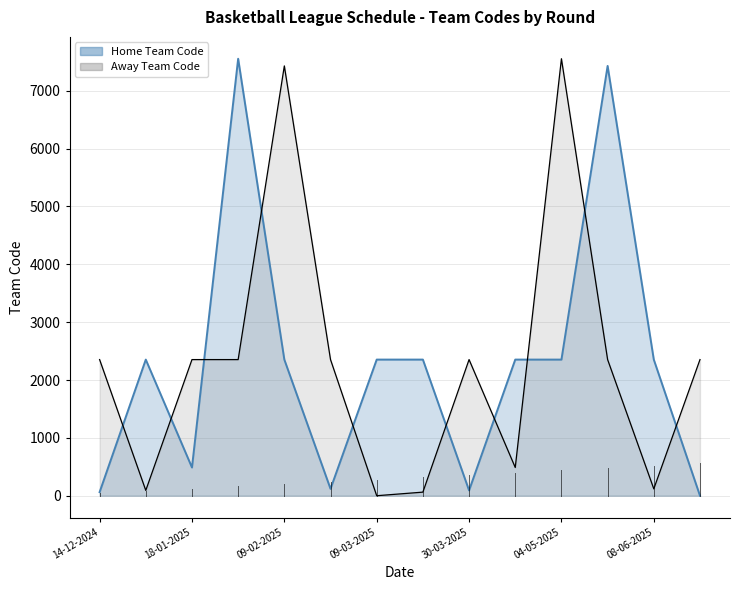

What position from the left is 08-06-2025?

13